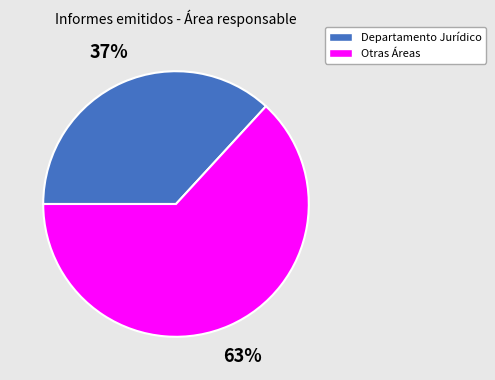

Is there a majority slice in this chart?

Yes